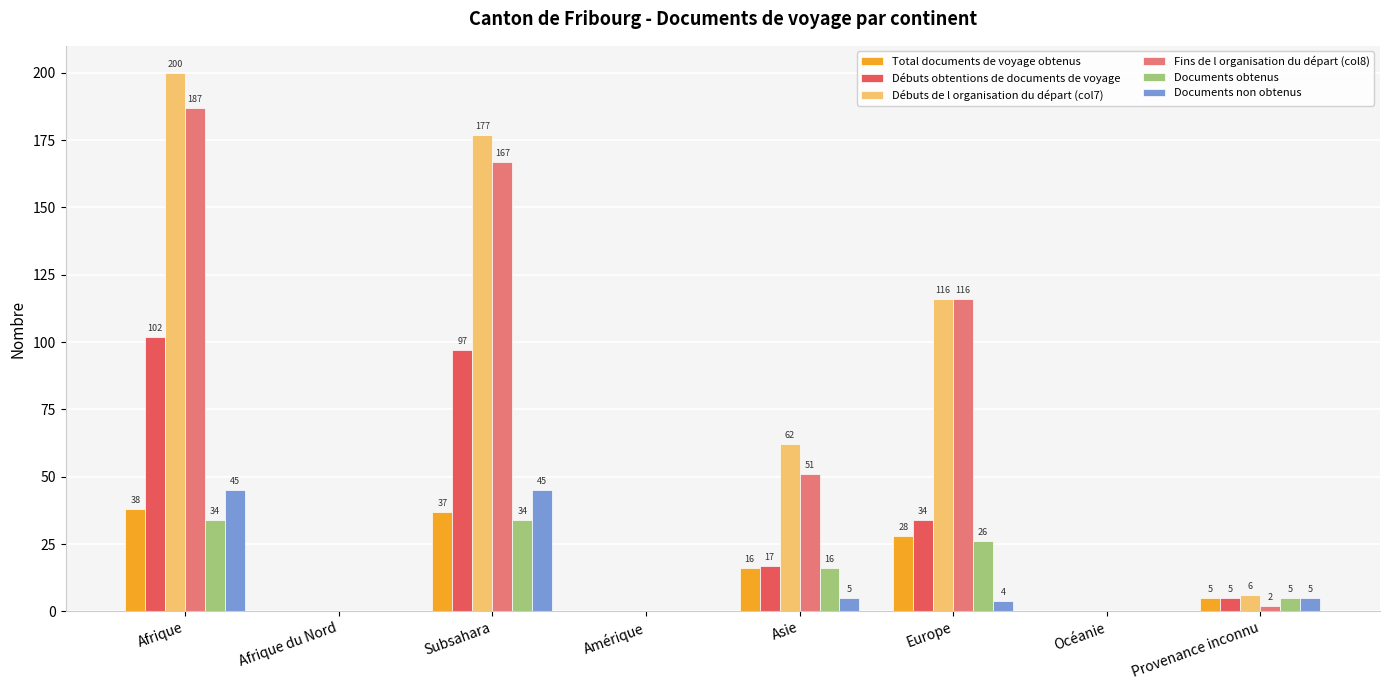

How many series are shown in this chart?

6